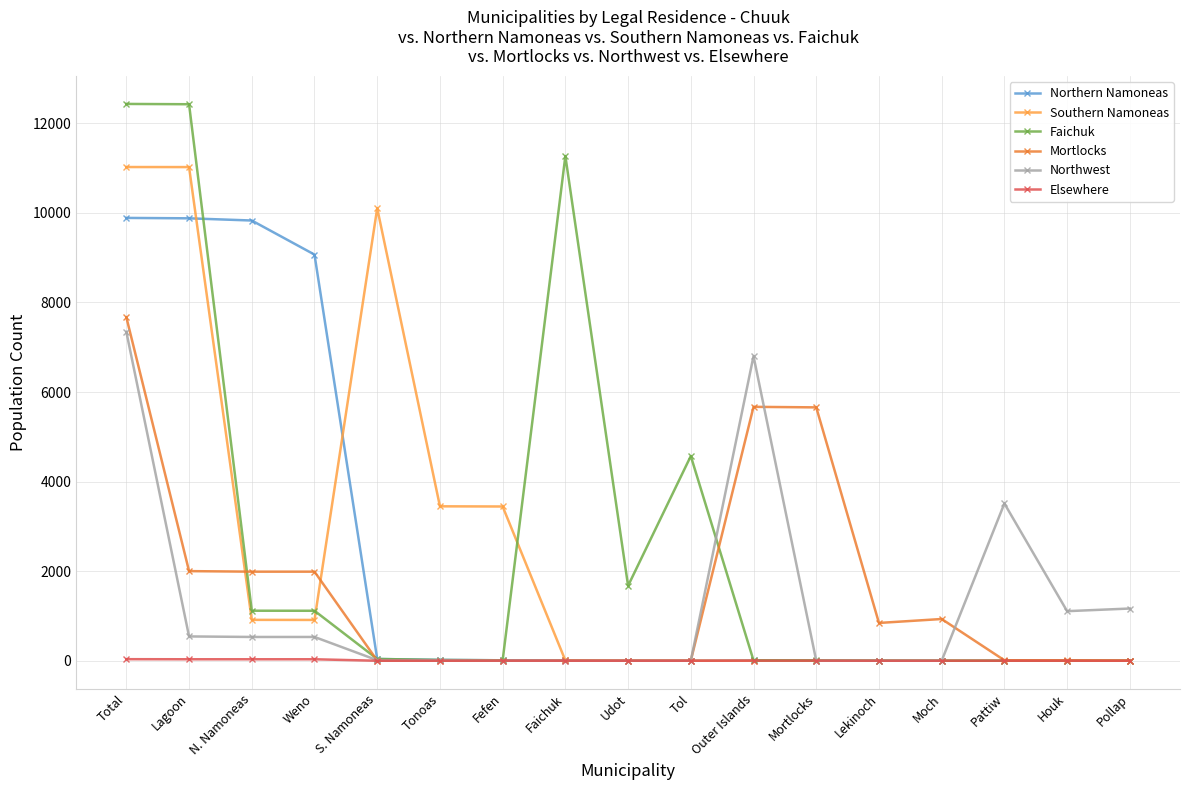

Which series changed the most between Total and Houk?

Faichuk